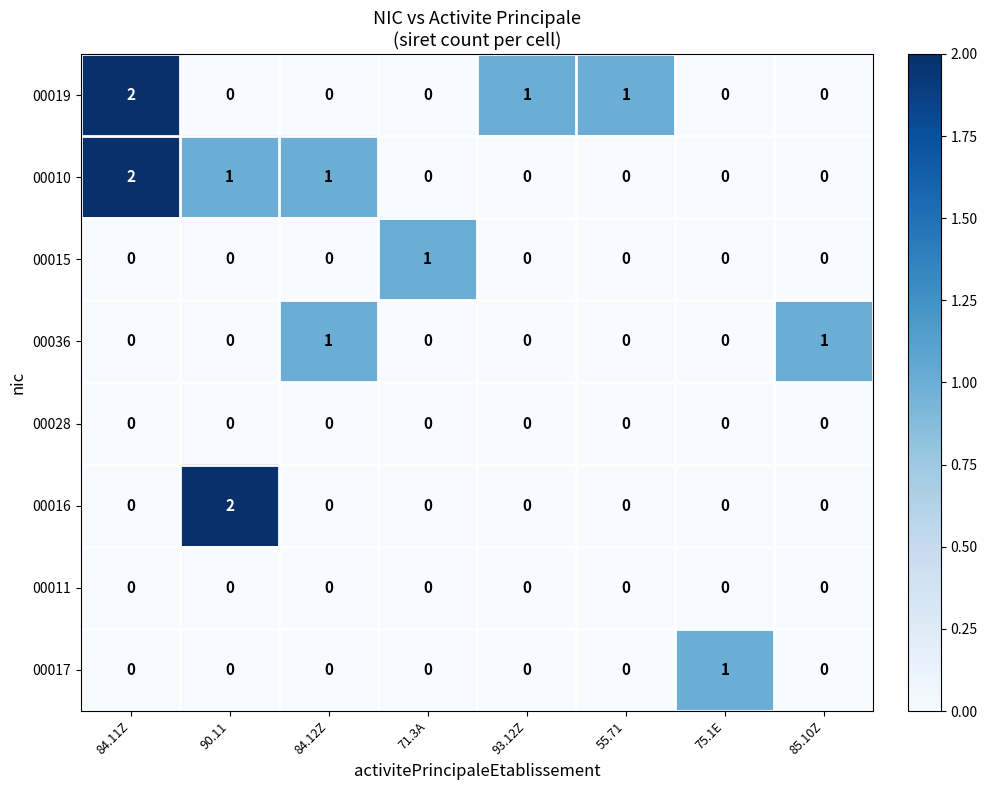

The 00019 series shows 0 at 84.12Z. True or false?

True